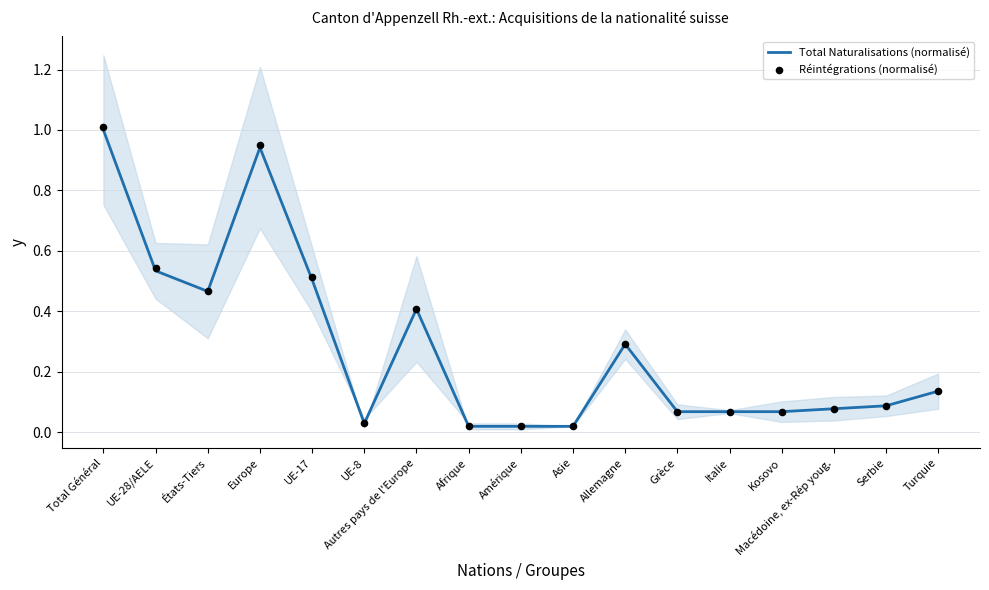

Which series contains the highest Y value?

Réintégrations (normalisé)